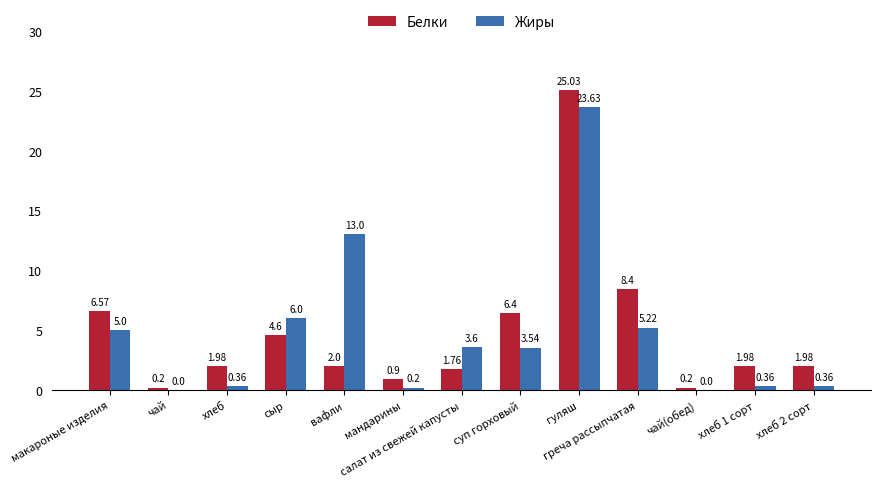

What is the sum of the Белки values at суп горховый and мандарины?

7.3